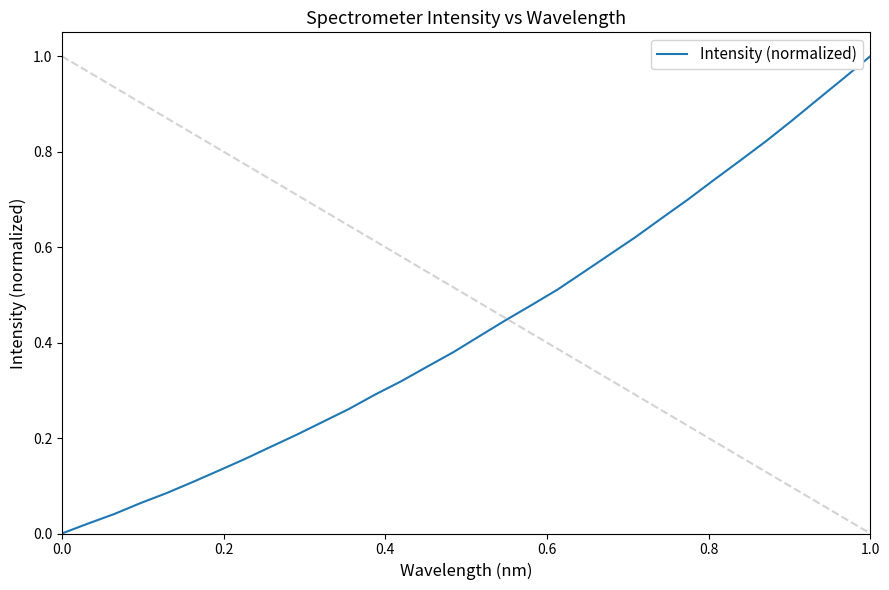

How many lines are shown in the chart?

1